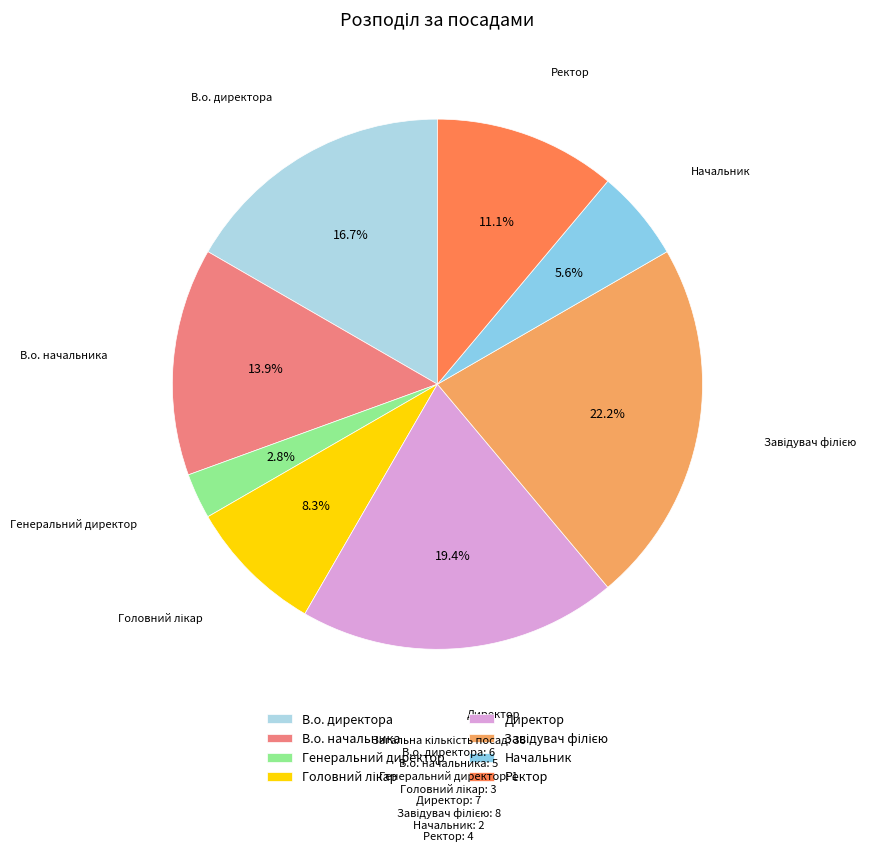

The Генеральний директор slice represents 13% of the pie. True or false?

False